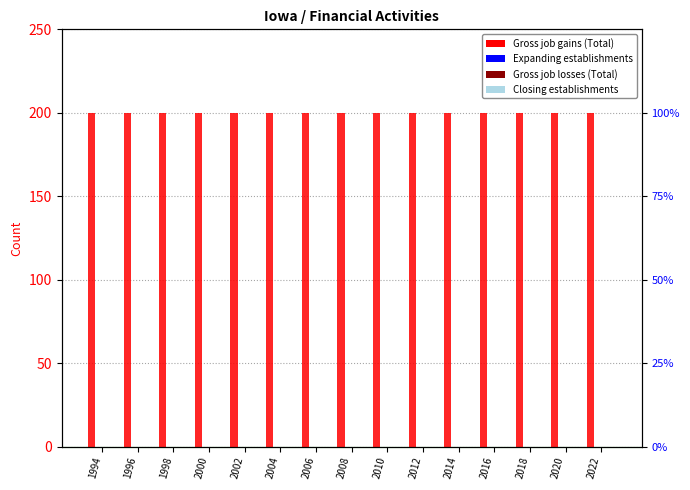

Reading left to right, extract all data points from this chart.

Gross job gains (Total): 200	200	200	200	200	200	200	200	200	200	200	200	200	200	200
Expanding establishments: 0	0	0	0	0	0	0	0	0	0	0	0	0	0	0
Gross job losses (Total): 0	0	0	0	0	0	0	0	0	0	0	0	0	0	0
Closing establishments: 0	0	0	0	0	0	0	0	0	0	0	0	0	0	0